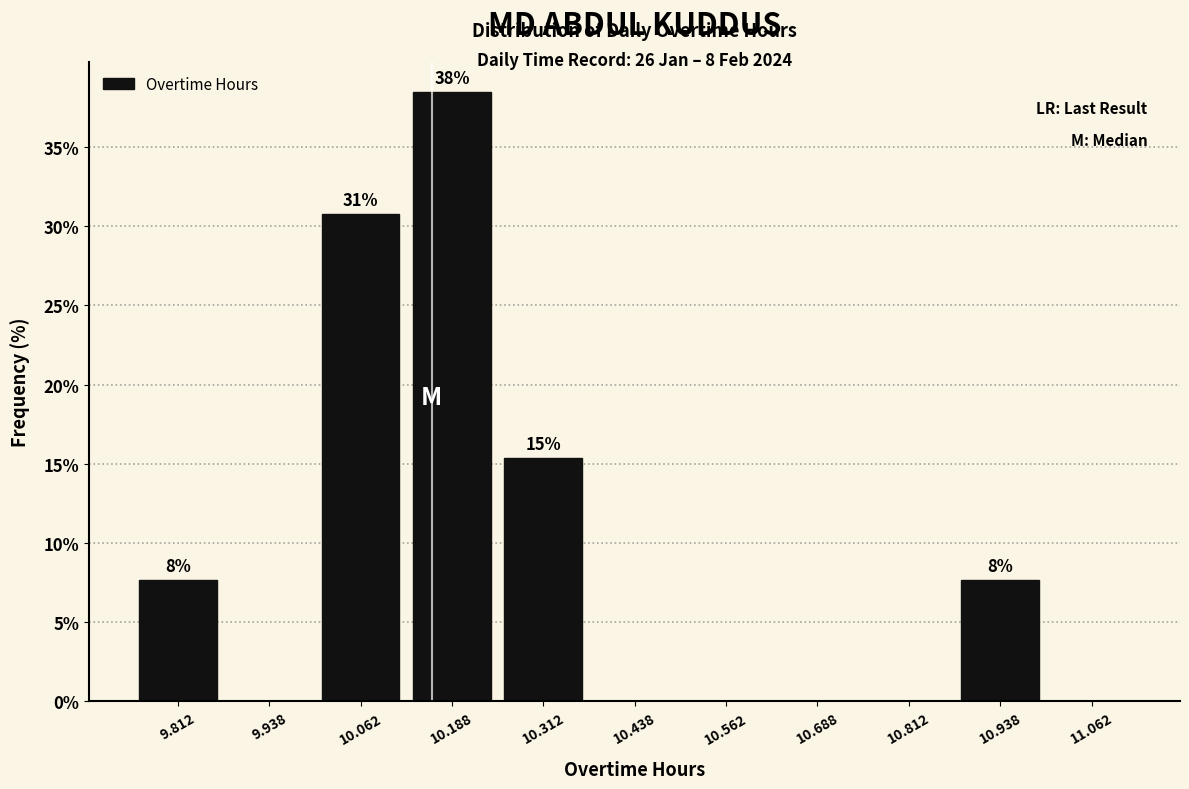

Which range on the x-axis has the tallest bar?

10.125 to 10.250